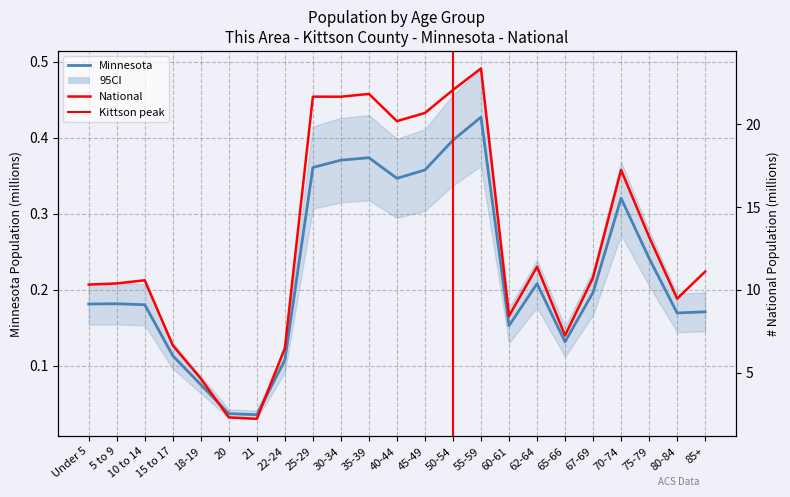

How many data points in National are less than 10?

8